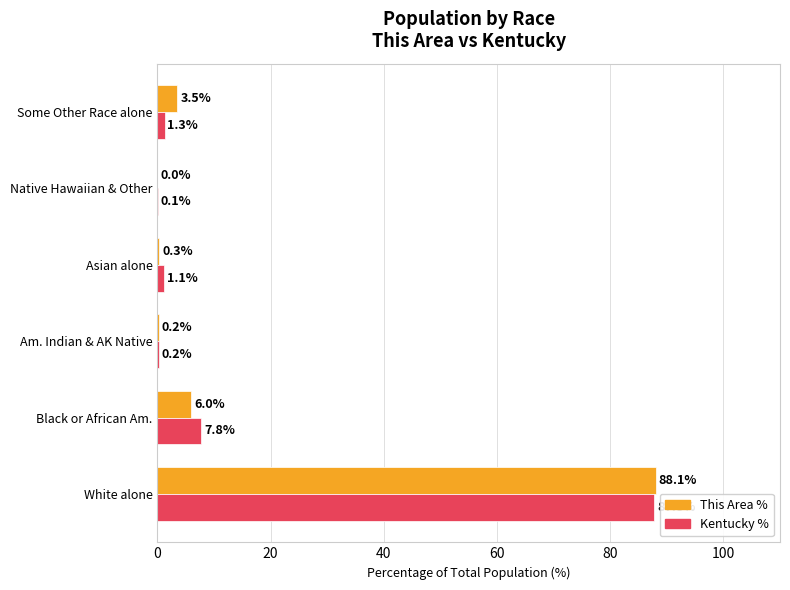

What is the sum of the Kentucky % values at Native Hawaiian & Other and Asian alone?

1.2